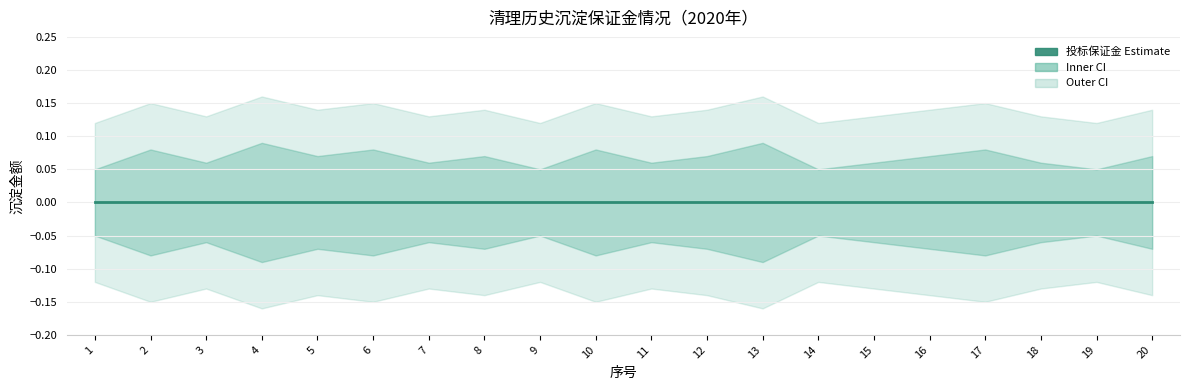

True or false: 投标保证金 and 投标保证金_upper1 intersect in this chart.

False